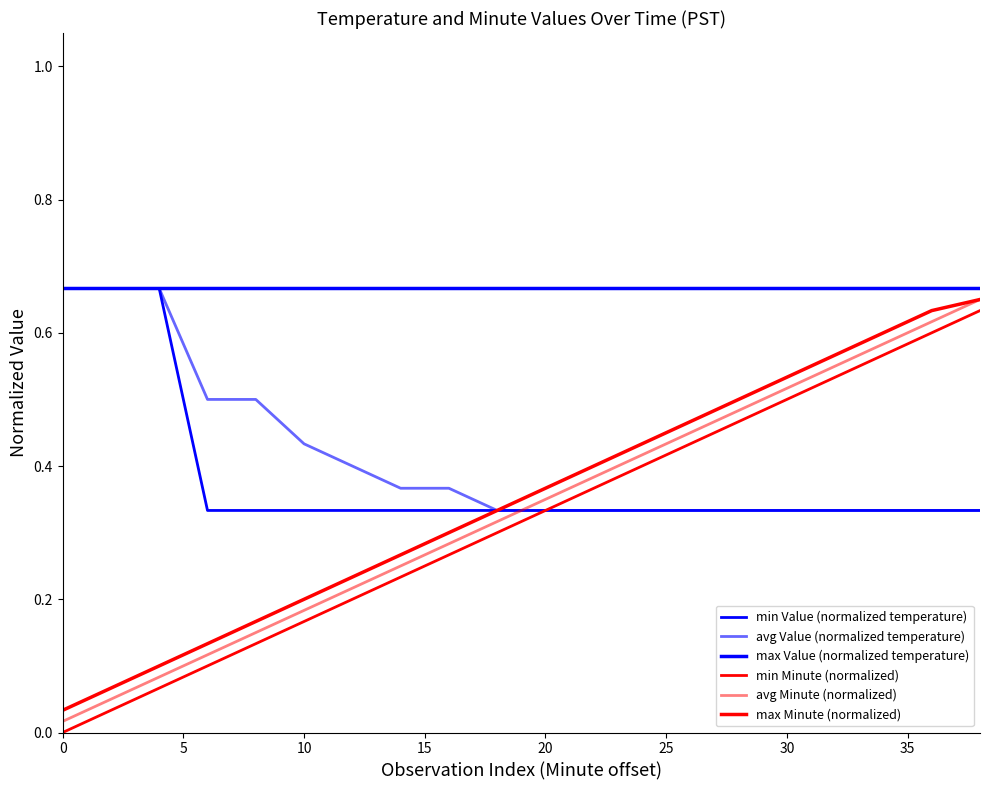

What is the difference between the second highest and second lowest values in the avg Minute (normalized) series?

0.6